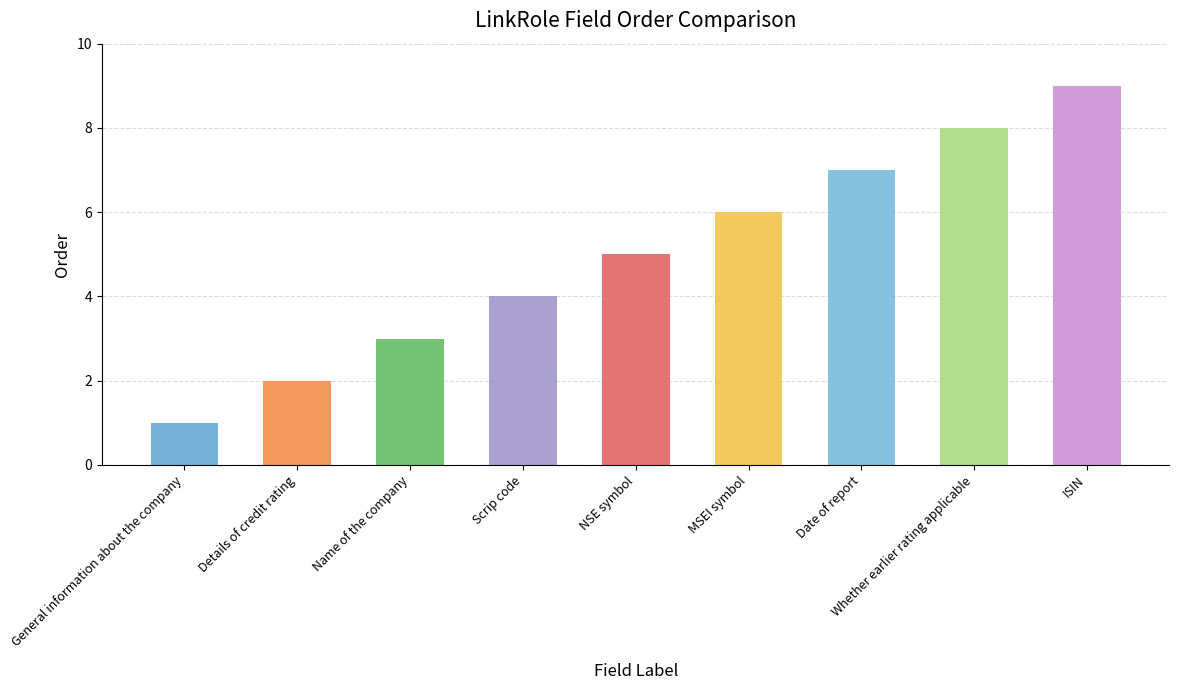

How many distinct data groups are displayed?

1